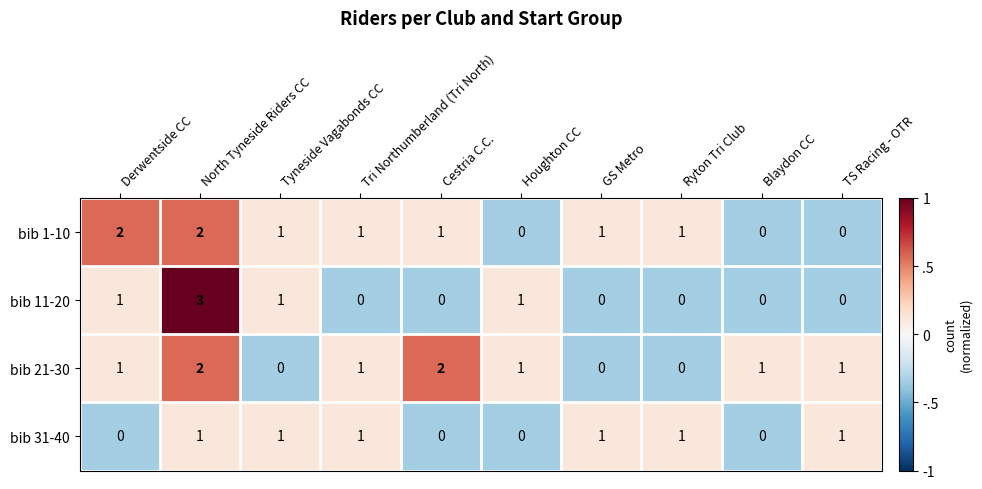

How many distinct data groups are displayed?

4